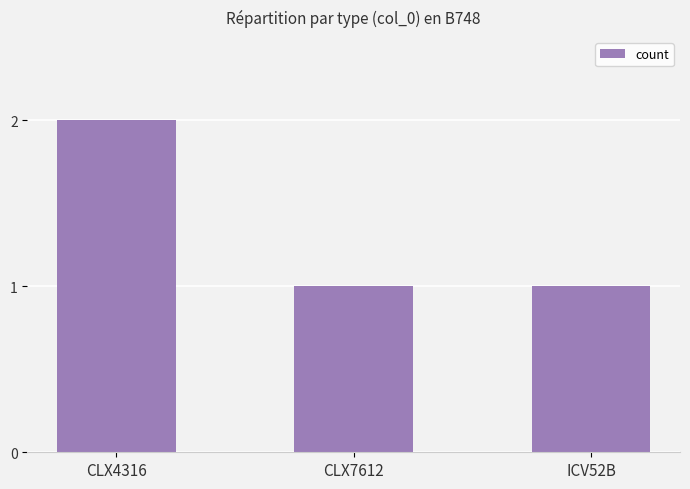

Count the values in the range 1 to 2.

3